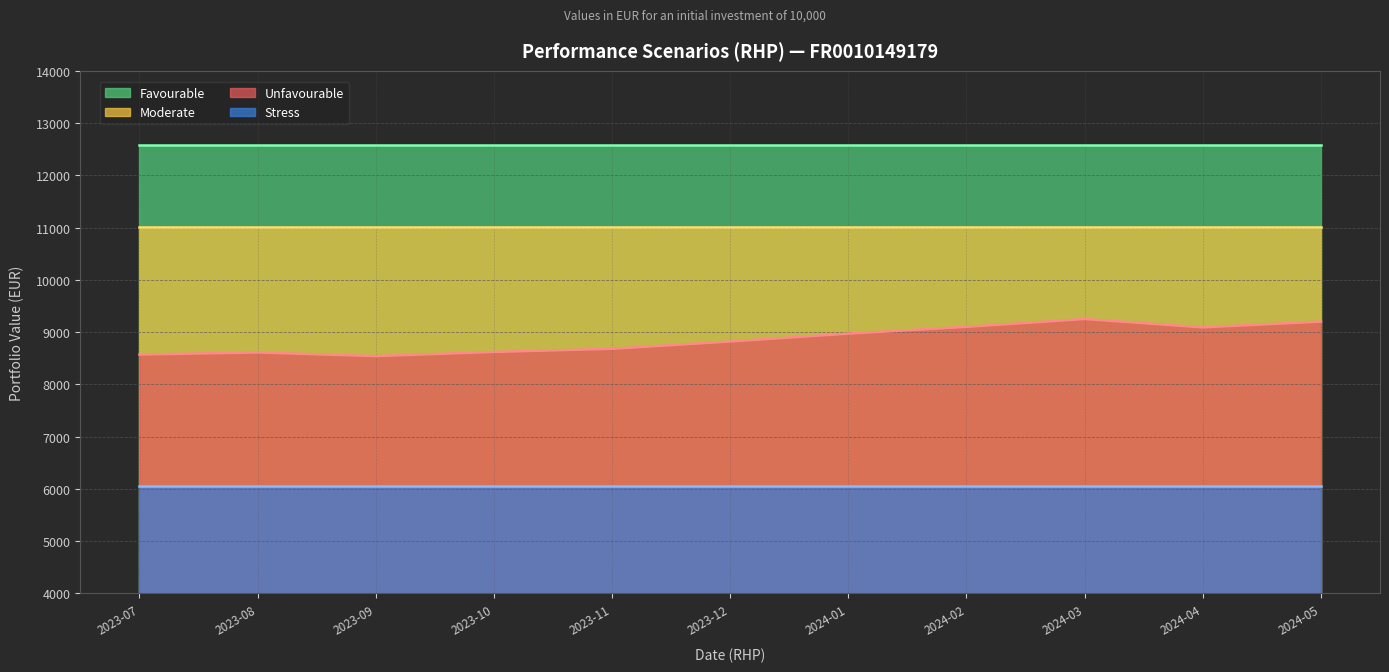

True or false: Moderate (line) and Favourable (line) cross at least once.

False